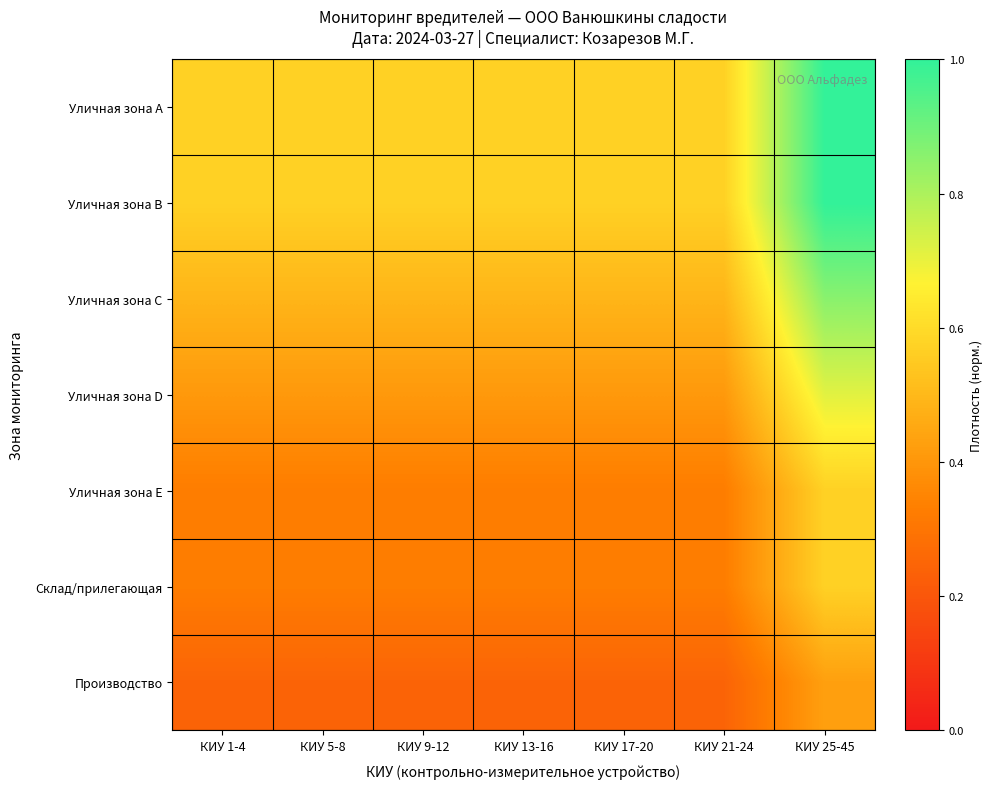

Which has a higher value, КИУ 21-24 or КИУ 1-4?

КИУ 21-24